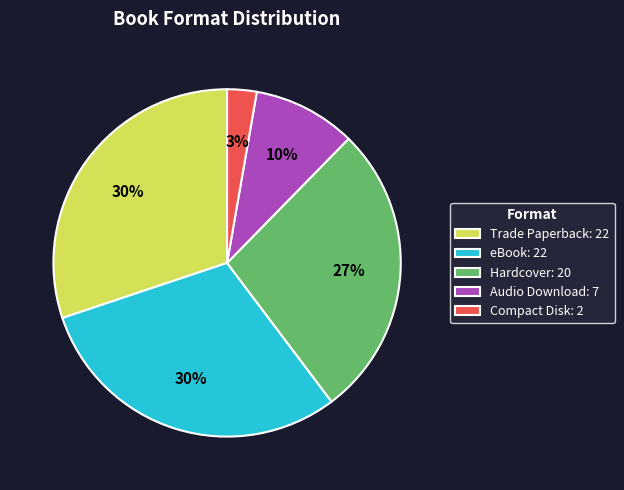

The Audio Download slice represents 22% of the pie. True or false?

False